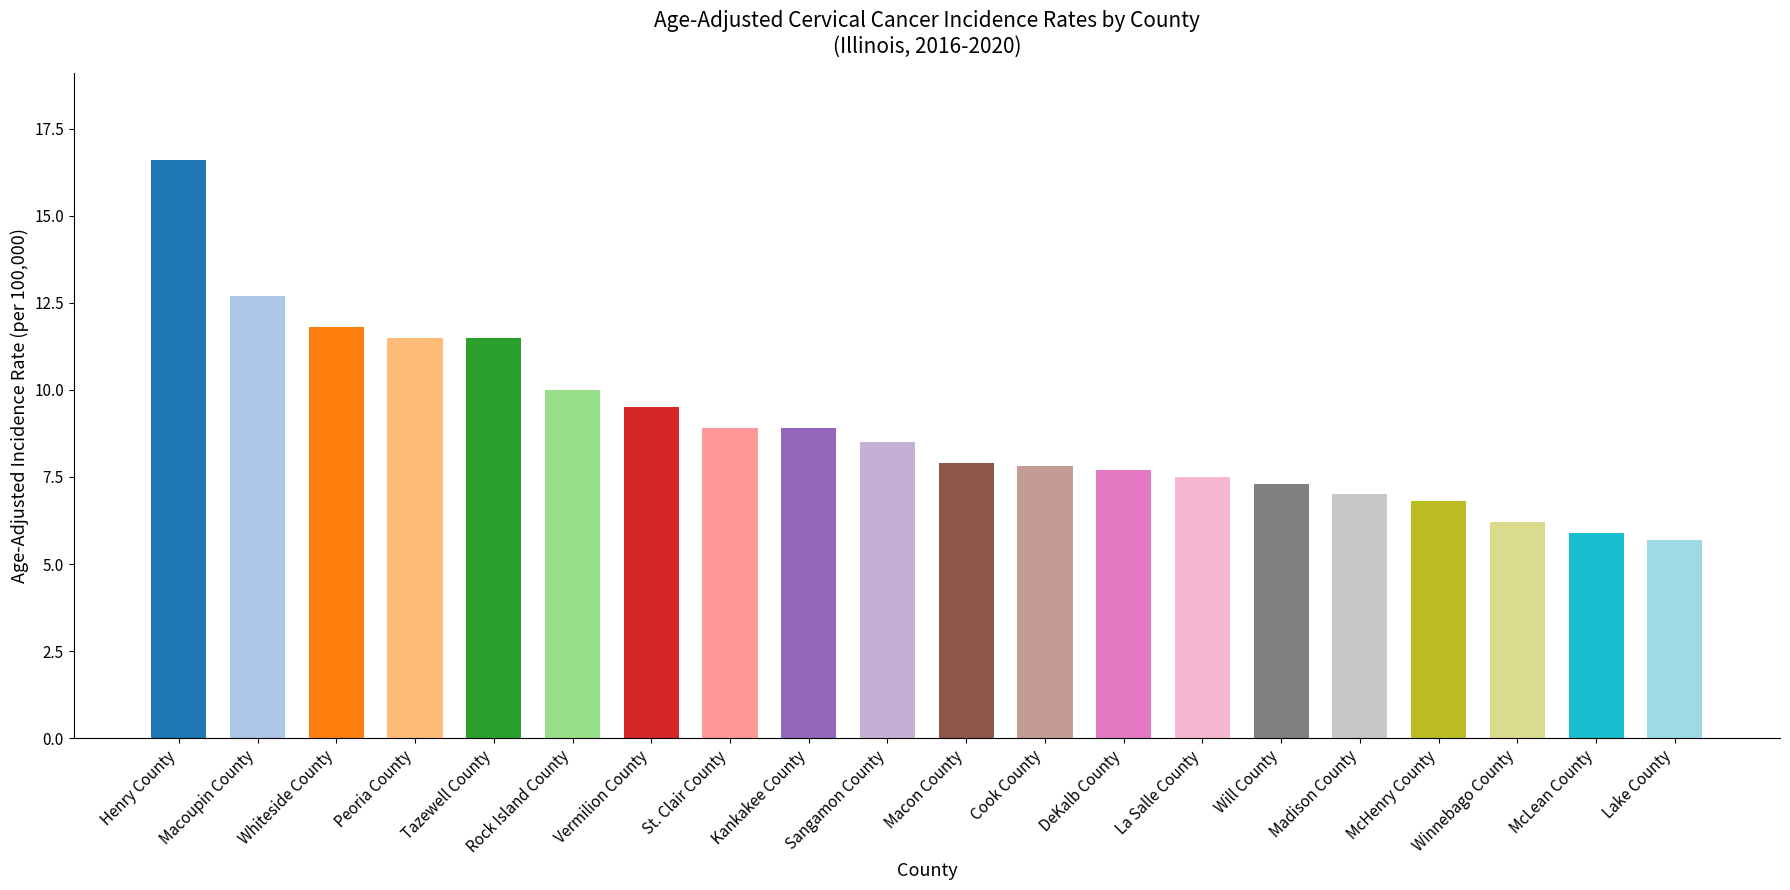

What is the value of the 7th bar from the left?

9.5